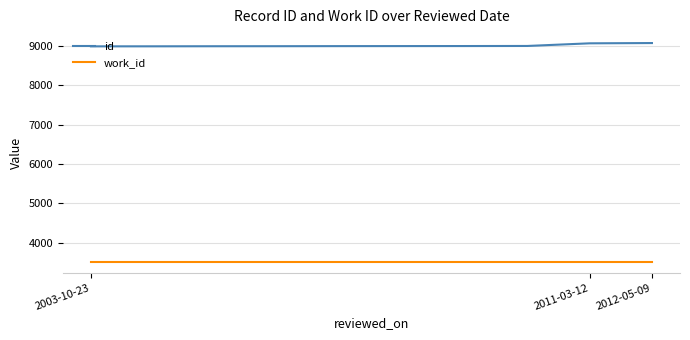

True or false: work_id and id cross at least once.

False